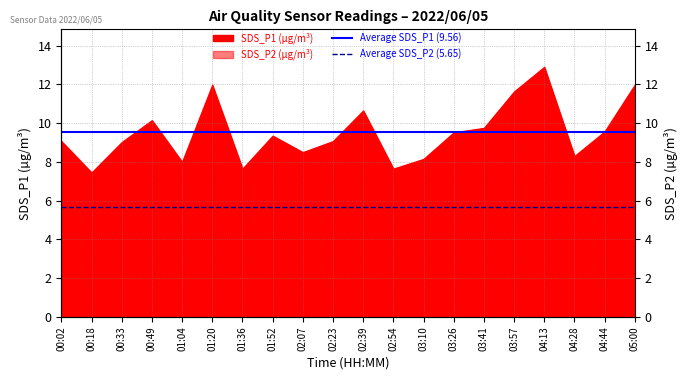

What is the highest value of the Average SDS_P1 (9.56) series?

9.6